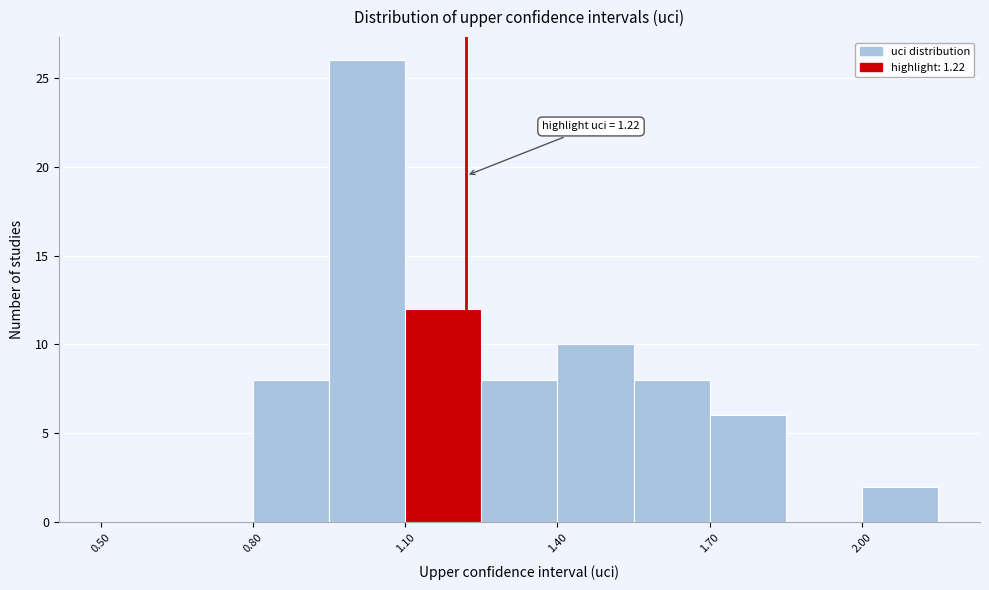

Around what value on the x-axis is the tallest bar? Give the approximate position of its centre, as read against the axis.

1.05